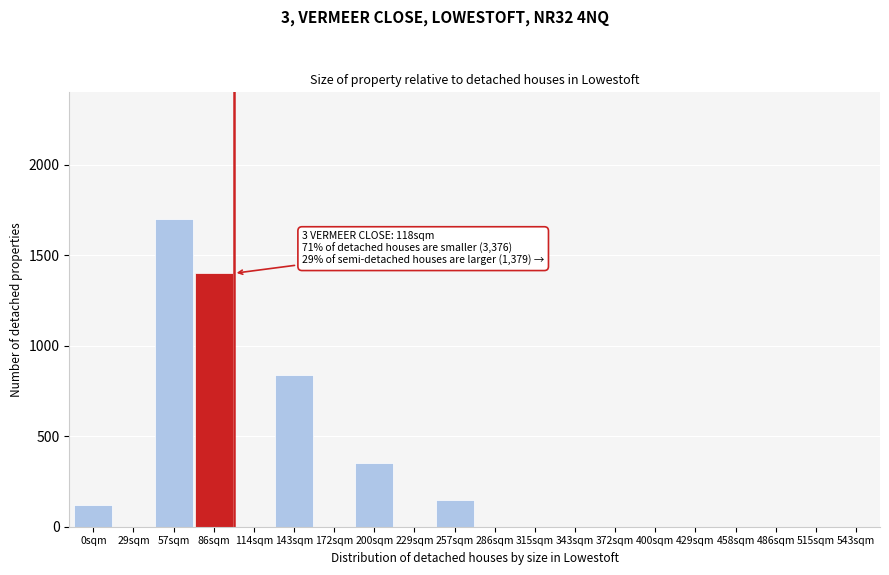

Reading left to right, what are all the values shown in this chart?

0sqm=120	29sqm=0	57sqm=1700	86sqm=1400	114sqm=0	143sqm=840	172sqm=0	200sqm=350	229sqm=0	257sqm=150	286sqm=0	315sqm=0	343sqm=0	372sqm=0	400sqm=0	429sqm=0	458sqm=0	486sqm=0	515sqm=0	543sqm=0